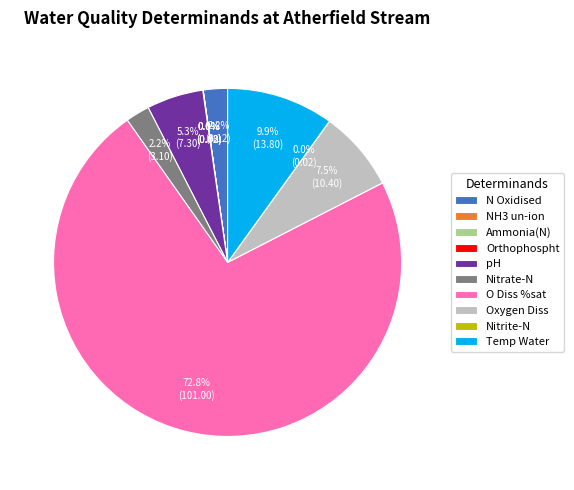

To the nearest percent, what is the difference between the N Oxidised and Oxygen Diss slice percentages?

5%